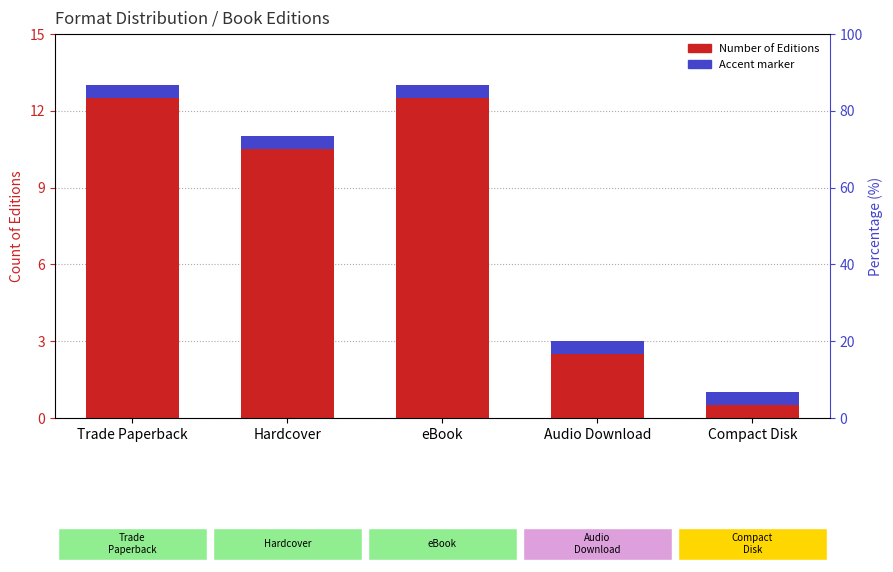

What is the greatest value displayed?

13